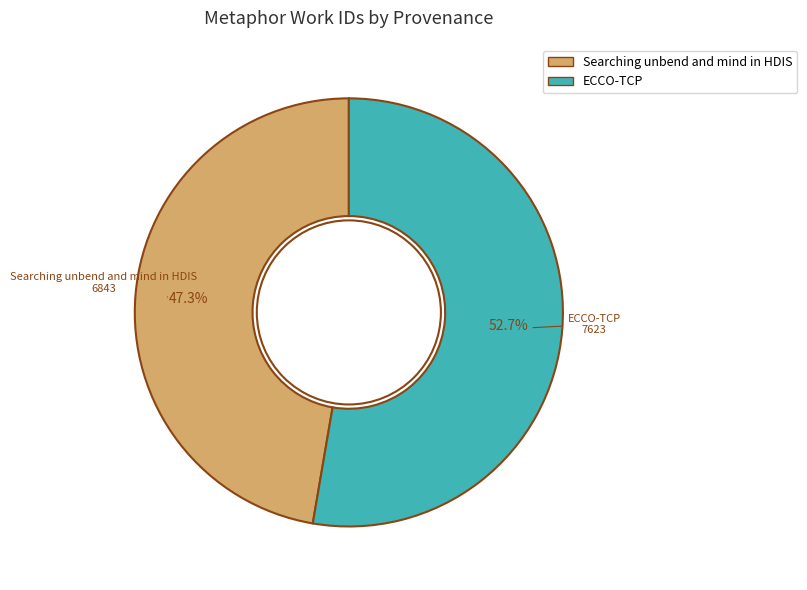

Which has a higher value, Searching unbend and mind in HDIS or ECCO-TCP?

ECCO-TCP